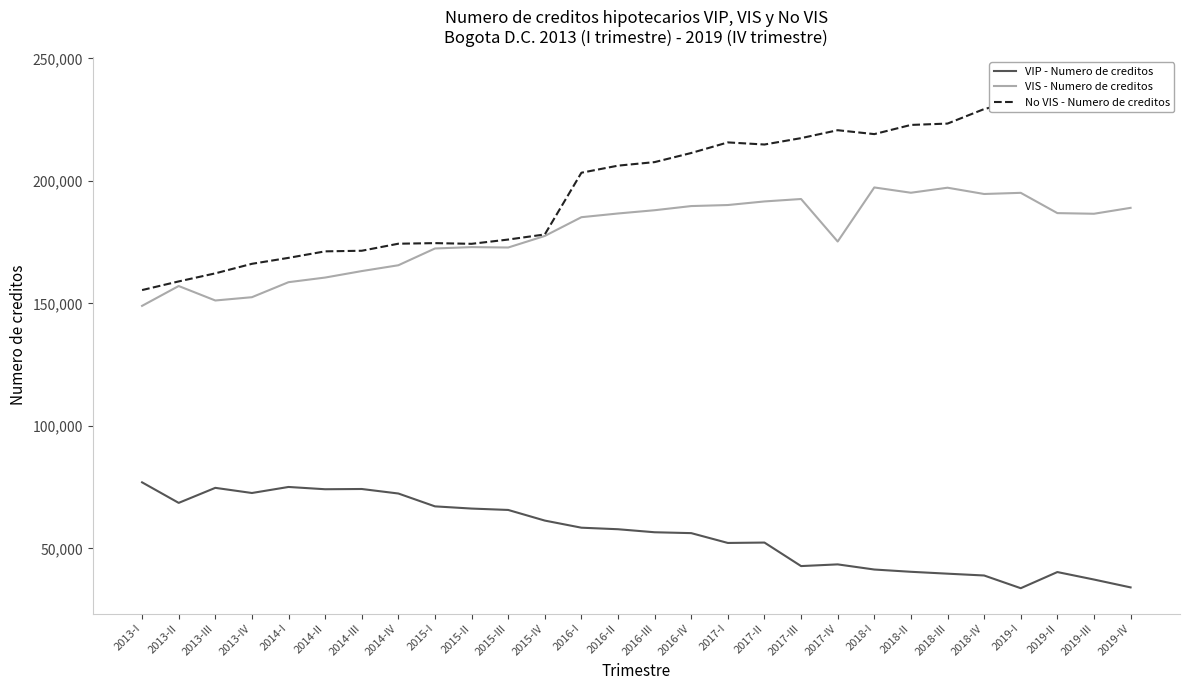

What is the difference between the second highest and second lowest values in the No VIS - Numero de creditos series?

79210